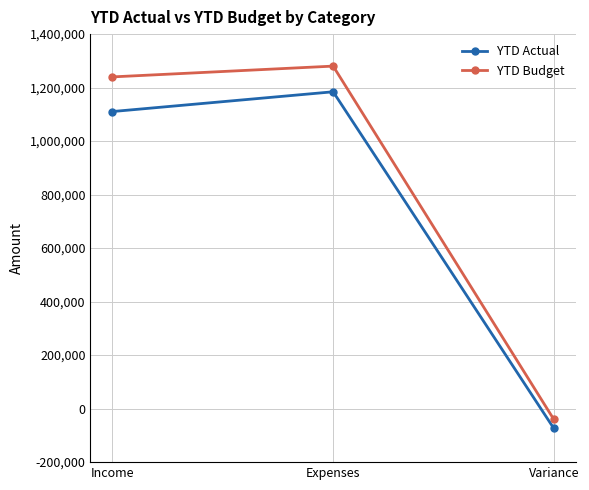

How many positive values does the YTD Budget series have?

2